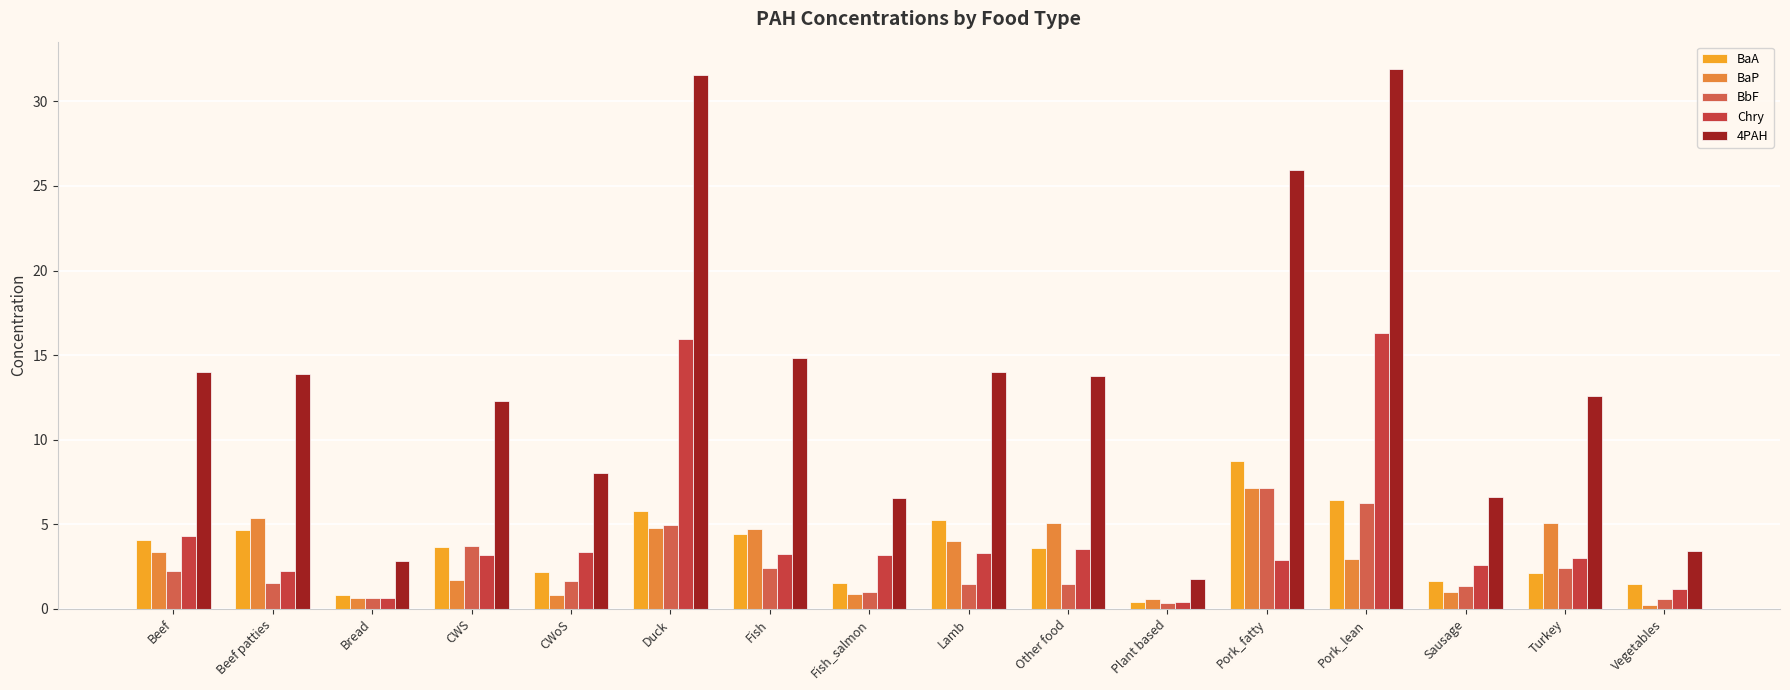

Reading left to right, extract all data points from this chart.

BaA: Beef=4.1	Beef patties=4.6	Bread=0.8	CWS=3.7	CWoS=2.2	Duck=5.8	Fish=4.4	Fish_salmon=1.5	Lamb=5.2	Other food=3.6	Plant based=0.4	Pork_fatty=8.7	Pork_lean=6.4	Sausage=1.6	Turkey=2.1	Vegetables=1.5
BaP: Beef=3.4	Beef patties=5.4	Bread=0.7	CWS=1.7	CWoS=0.8	Duck=4.8	Fish=4.7	Fish_salmon=0.9	Lamb=4.0	Other food=5.1	Plant based=0.6	Pork_fatty=7.2	Pork_lean=3.0	Sausage=1.0	Turkey=5.1	Vegetables=0.2
BbF: Beef=2.3	Beef patties=1.6	Bread=0.7	CWS=3.7	CWoS=1.7	Duck=5.0	Fish=2.4	Fish_salmon=1.0	Lamb=1.5	Other food=1.5	Plant based=0.4	Pork_fatty=7.2	Pork_lean=6.2	Sausage=1.3	Turkey=2.4	Vegetables=0.6
Chry: Beef=4.3	Beef patties=2.3	Bread=0.7	CWS=3.2	CWoS=3.3	Duck=16.0	Fish=3.3	Fish_salmon=3.2	Lamb=3.3	Other food=3.6	Plant based=0.4	Pork_fatty=2.9	Pork_lean=16.3	Sausage=2.6	Turkey=3.0	Vegetables=1.2
4PAH: Beef=14.0	Beef patties=13.9	Bread=2.8	CWS=12.3	CWoS=8.0	Duck=31.5	Fish=14.8	Fish_salmon=6.6	Lamb=14.0	Other food=13.8	Plant based=1.8	Pork_fatty=26.0	Pork_lean=31.9	Sausage=6.6	Turkey=12.6	Vegetables=3.4